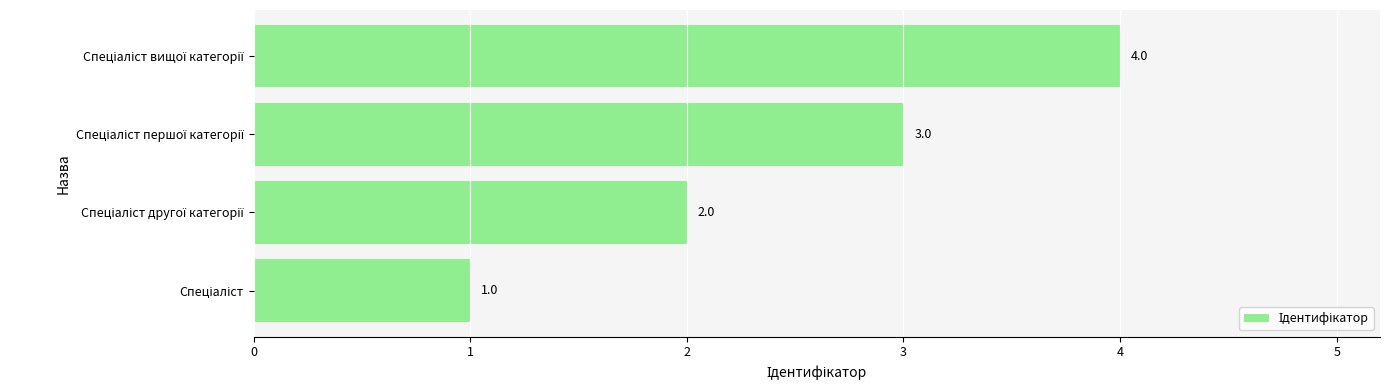

How many values are between 2 and 4?

3